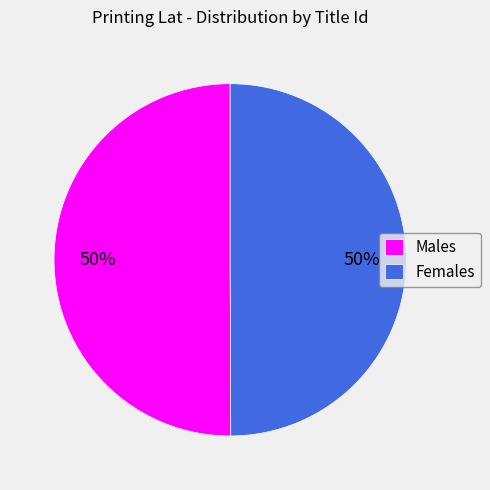

To the nearest percent, what is the average slice percentage?

50%